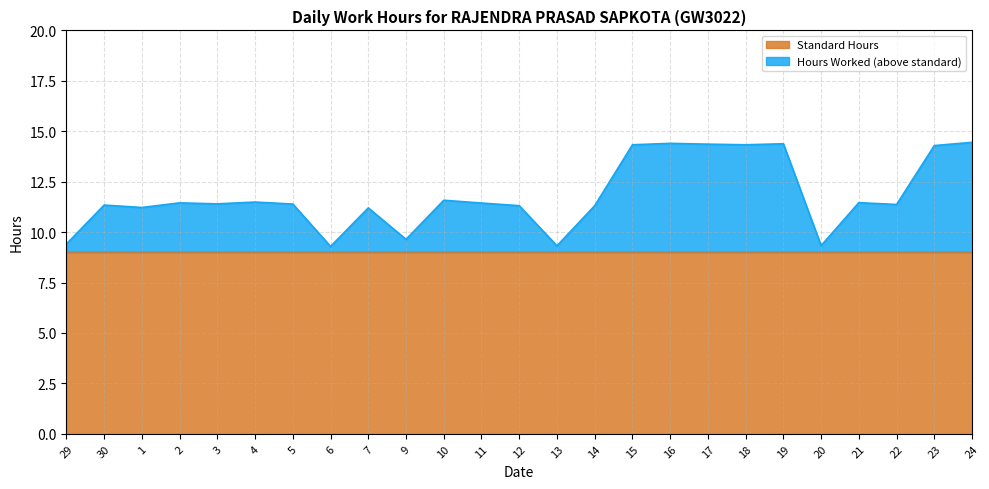

Approximately how many times larger is the value at 13 compared to 24?

0.6